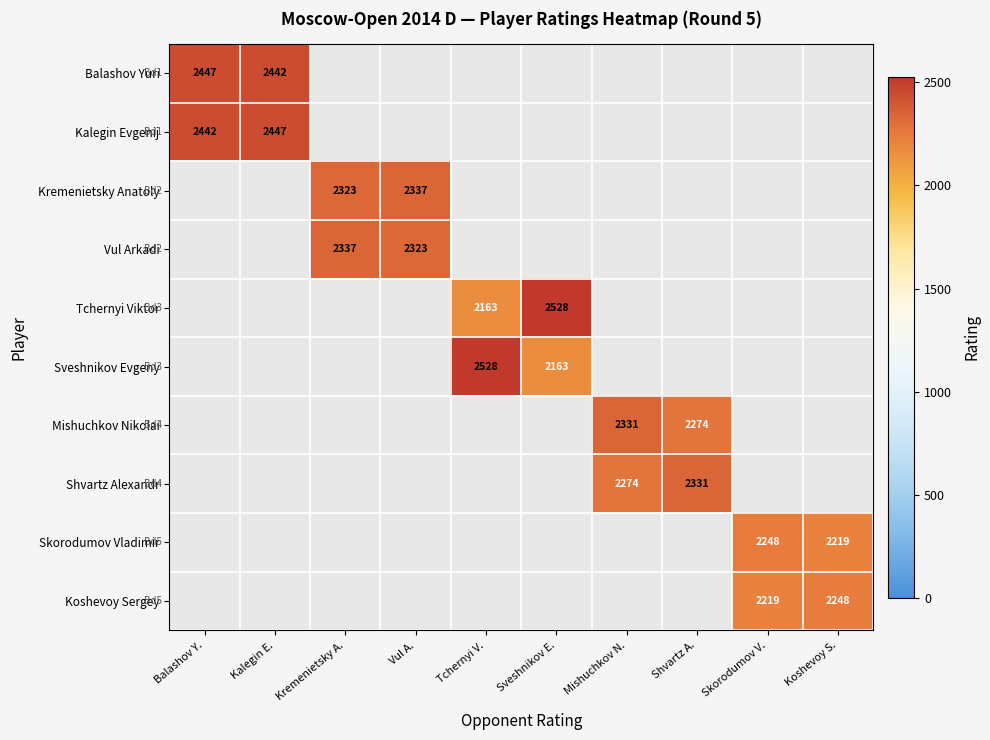

What is the greatest value displayed?

2528.0